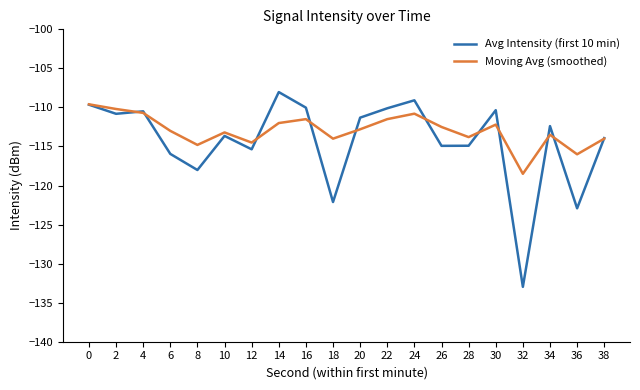

Is the value of Moving Avg (smoothed) at 18 greater than the value of Avg Intensity (first 10 min) at 2?

No